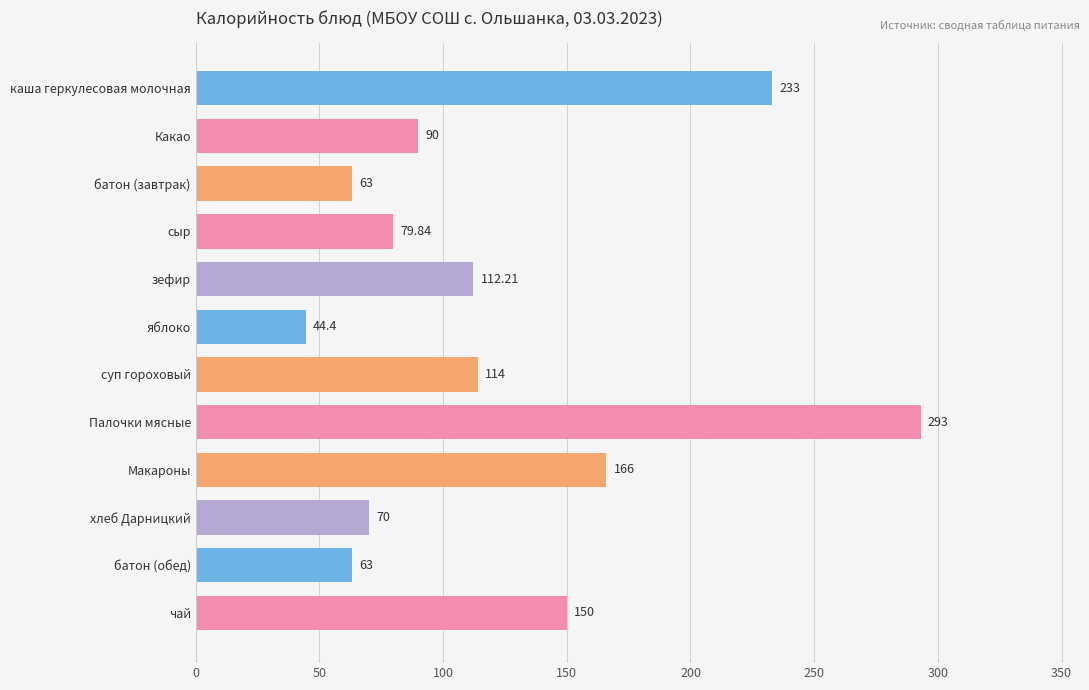

At which category does the chart reach its minimum across all series?

яблоко